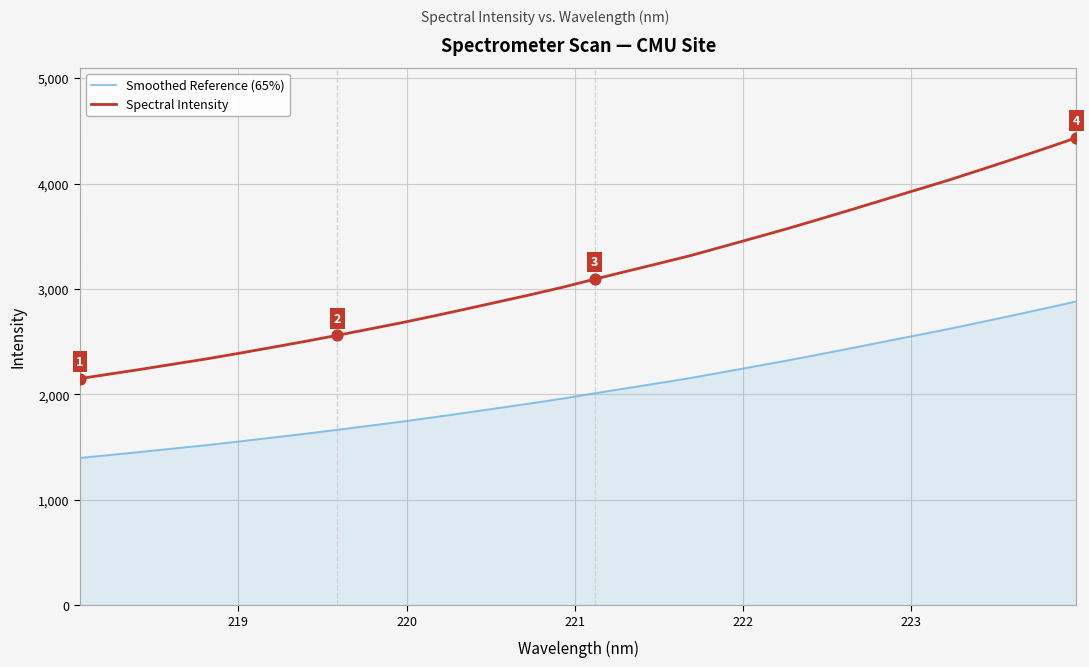

At how many categories does at least one series exceed 4373?

1